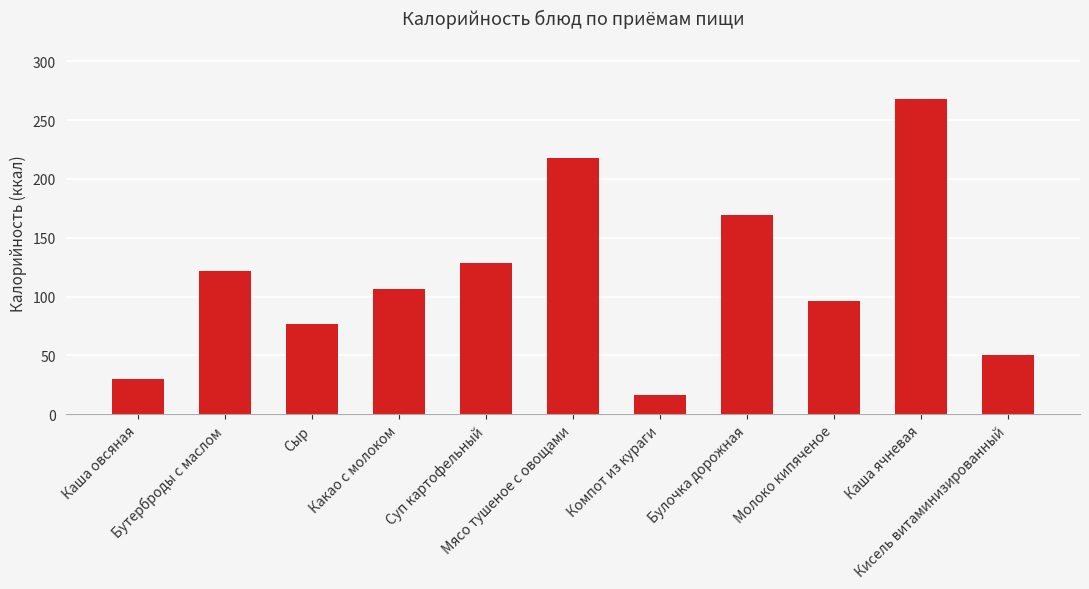

True or false: the data shows 90.2 at Кисель витаминизированный.

False